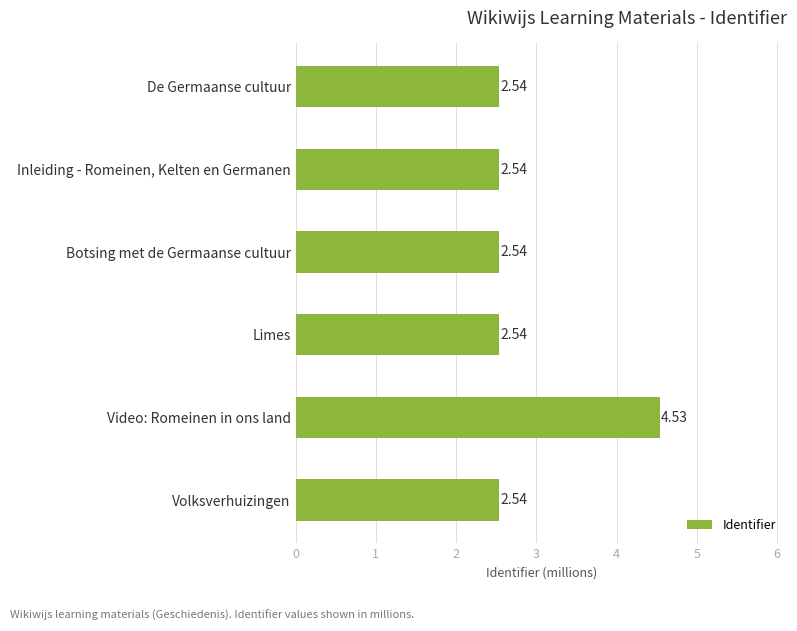

Which label corresponds to the largest value in the chart?

Video: Romeinen in ons land